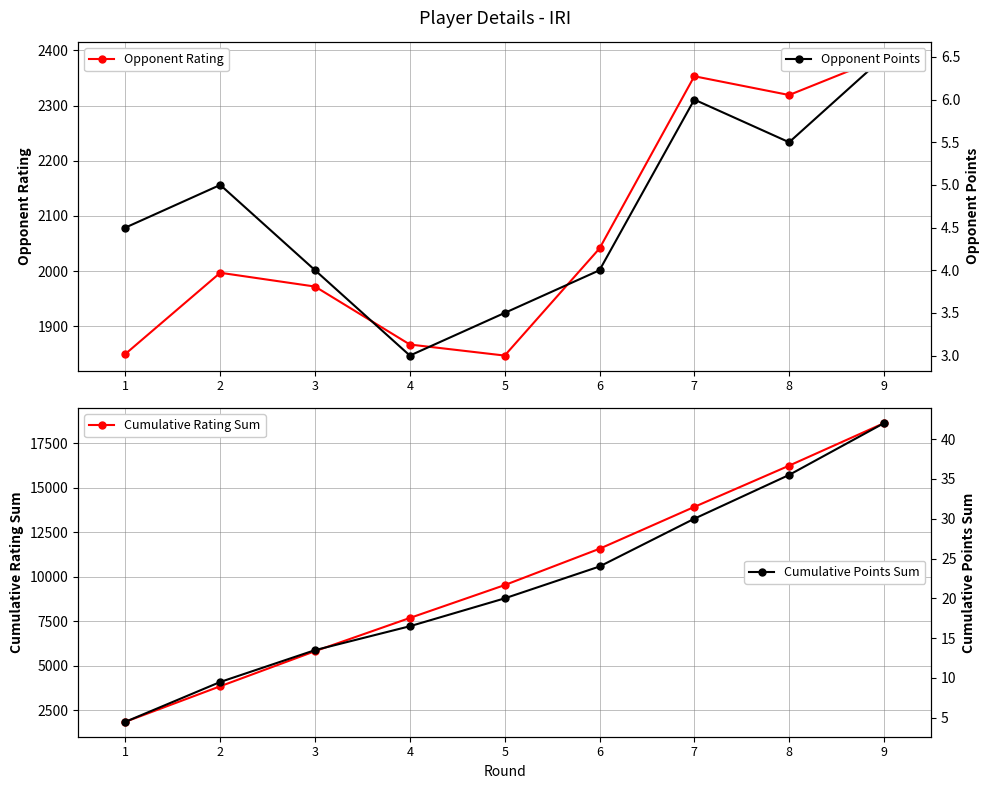

True or false: Opponent Rating and Cumulative Rating Sum cross at least once.

False